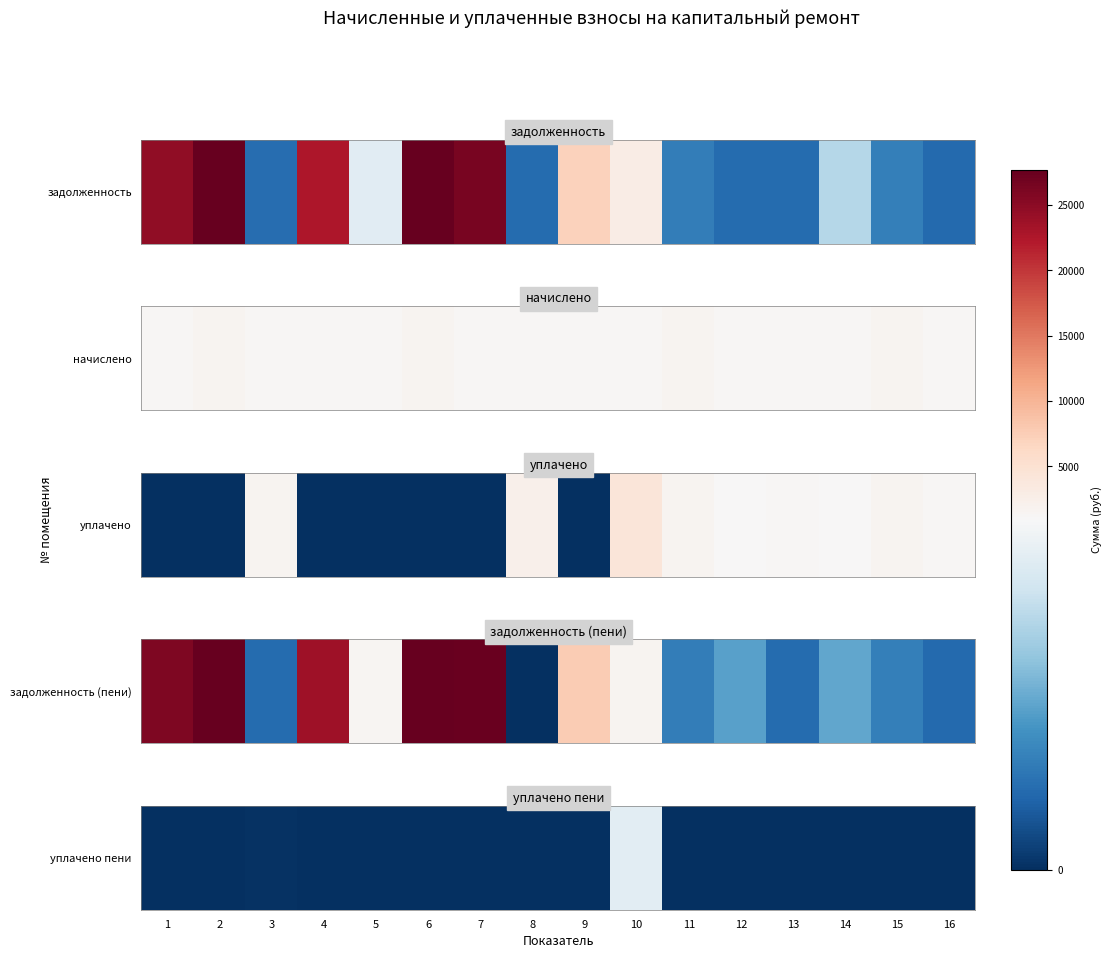

How many data points are above 0?

2